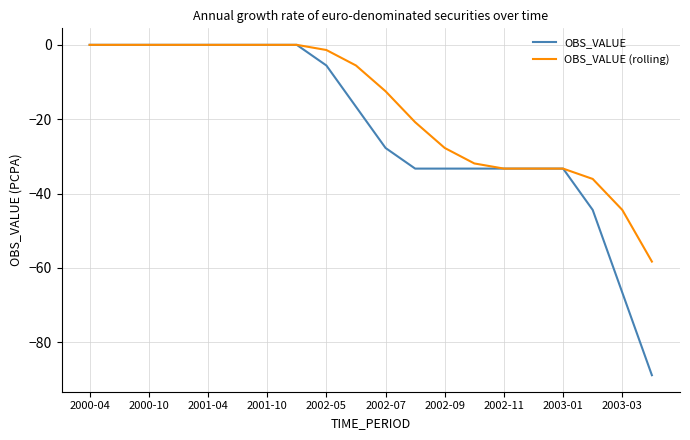

Which series has the largest total across all categories?

OBS_VALUE (rolling)